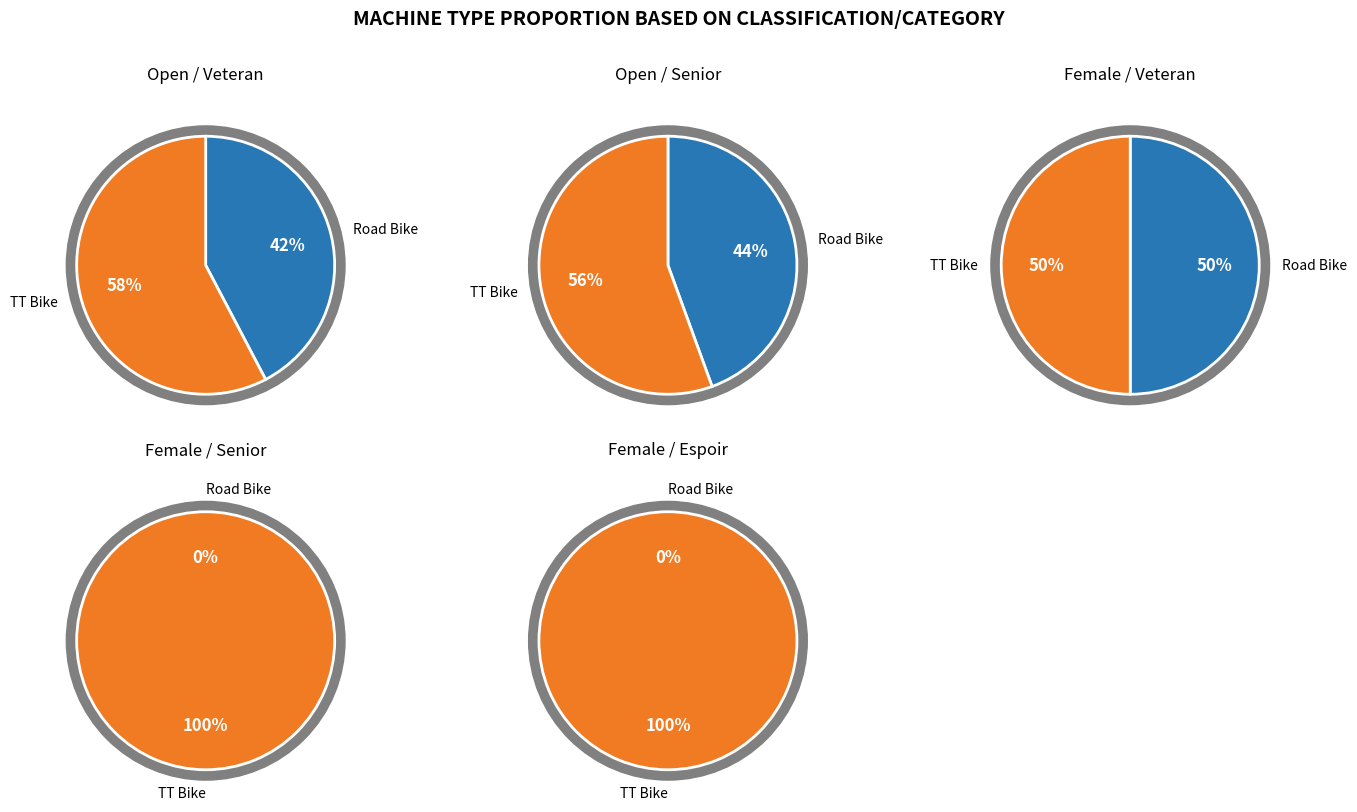

To the nearest percent, what percentage of the pie is Road Bike?

42%